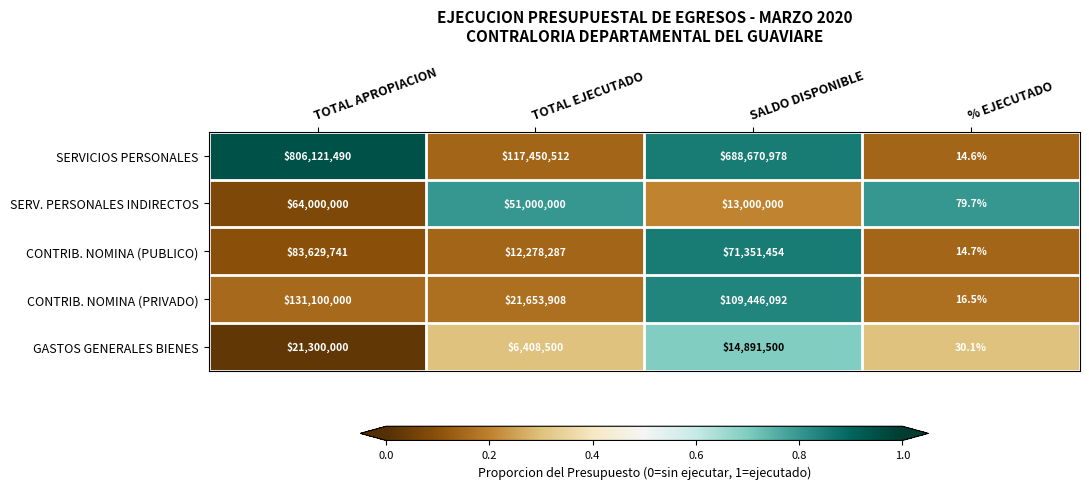

Count the number of categories in the chart.

4